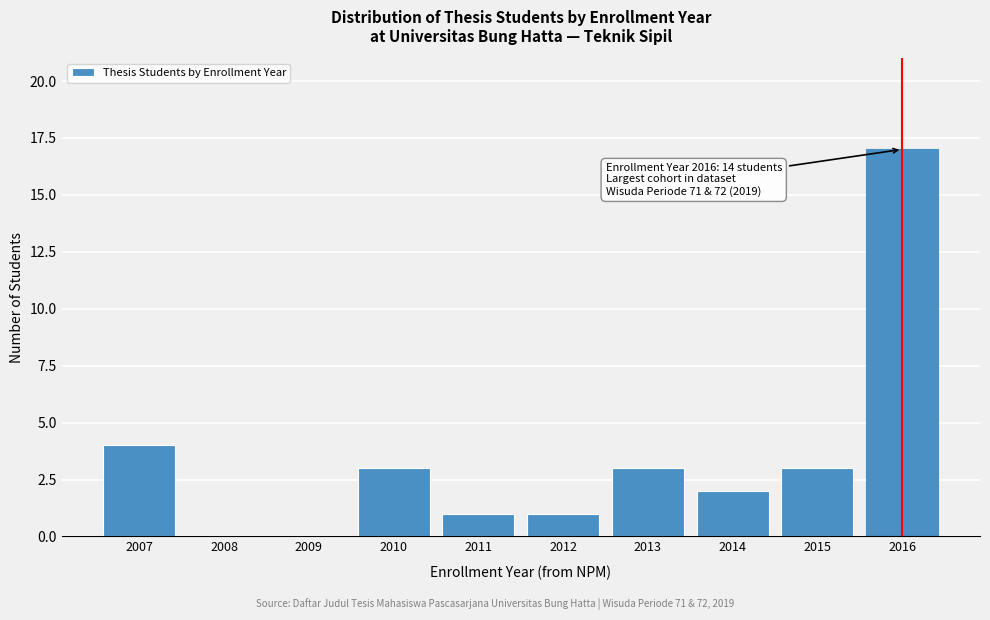

Reading left to right, what are all the values shown in this chart?

2007=4	2008=0	2009=0	2010=3	2011=1	2012=1	2013=3	2014=2	2015=3	2016=17